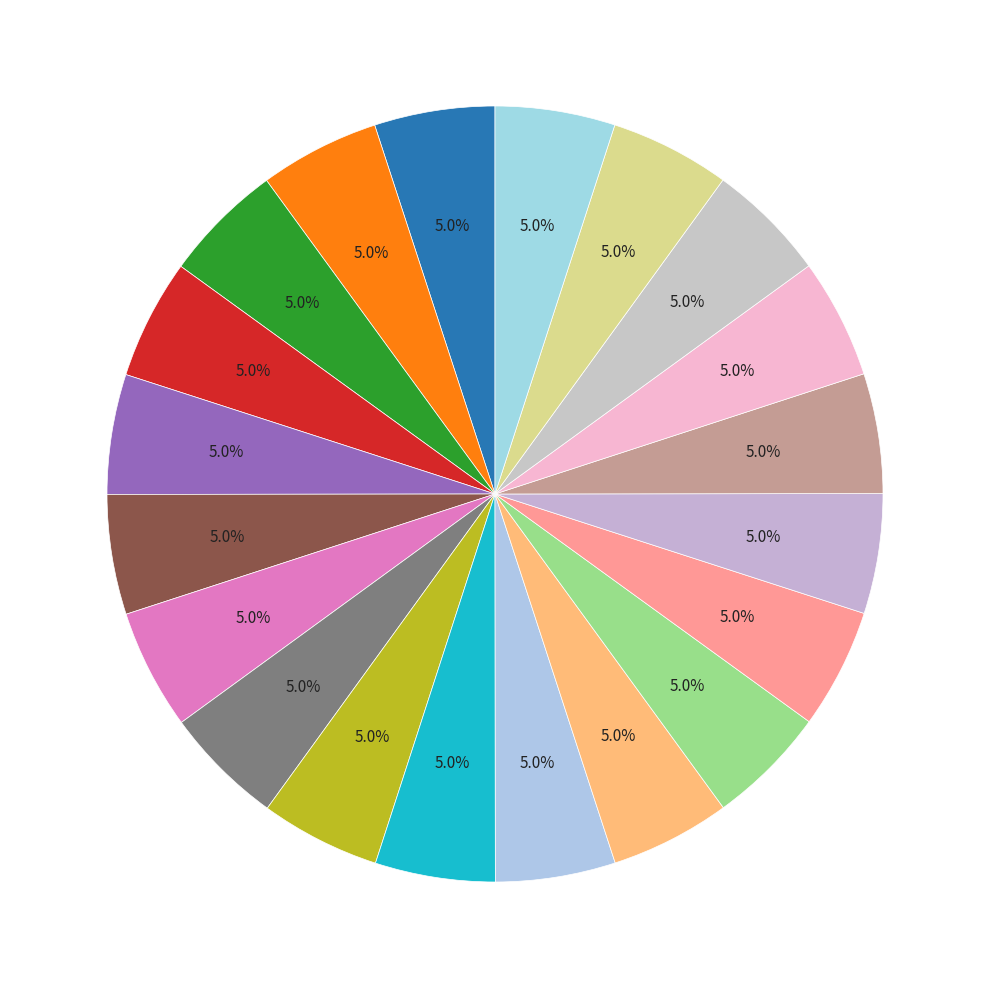

How many slices are in this pie chart?

20